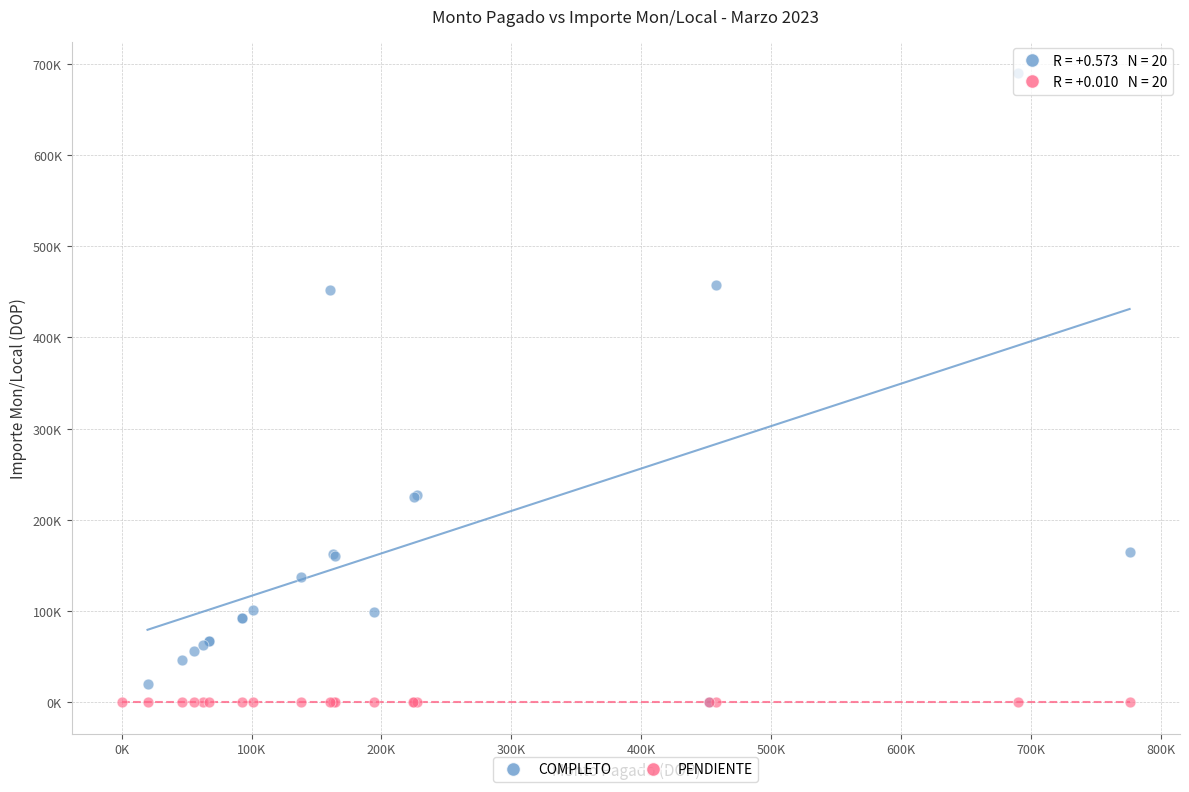

Which series has the widest spread of Y values?

COMPLETO